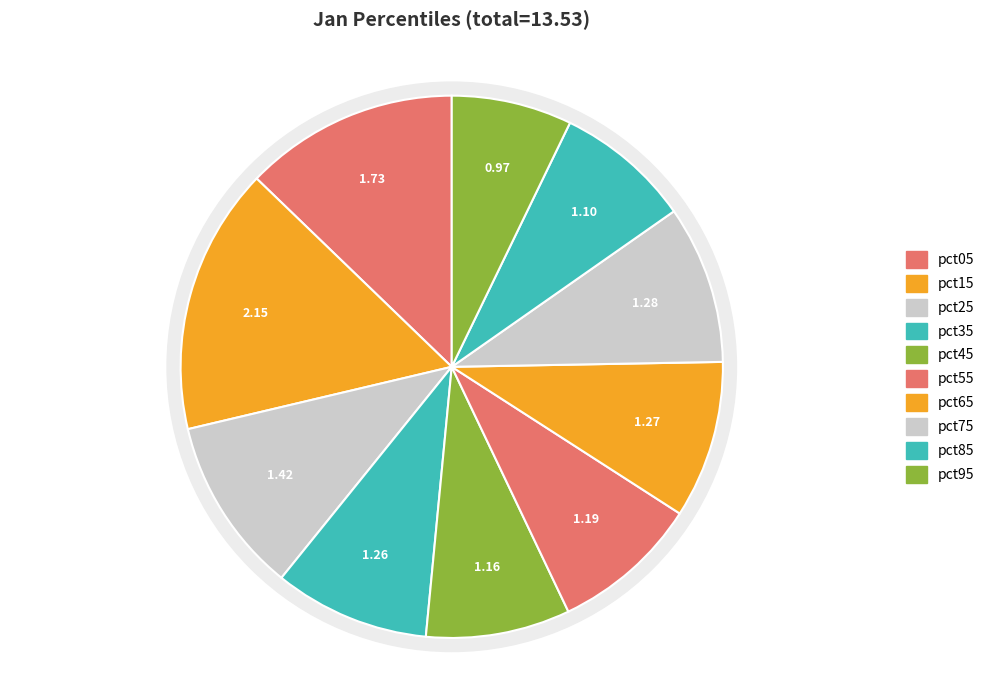

How many segments does this pie chart have?

10